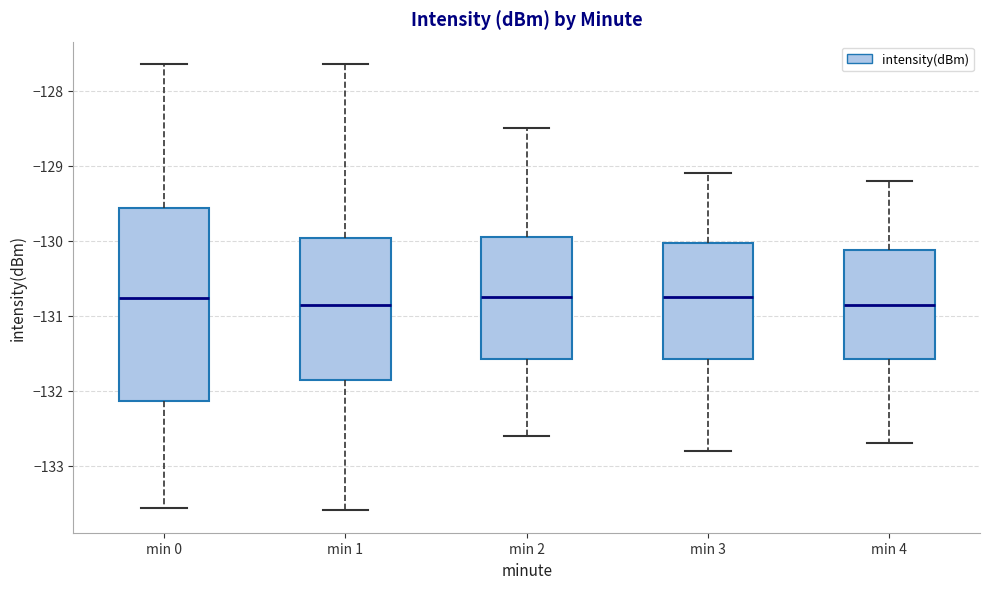

Where is the lower edge of the box for min 3 on the y-axis? The values are not printed on the chart, so give them approximately, as read against the axis.

-131.6